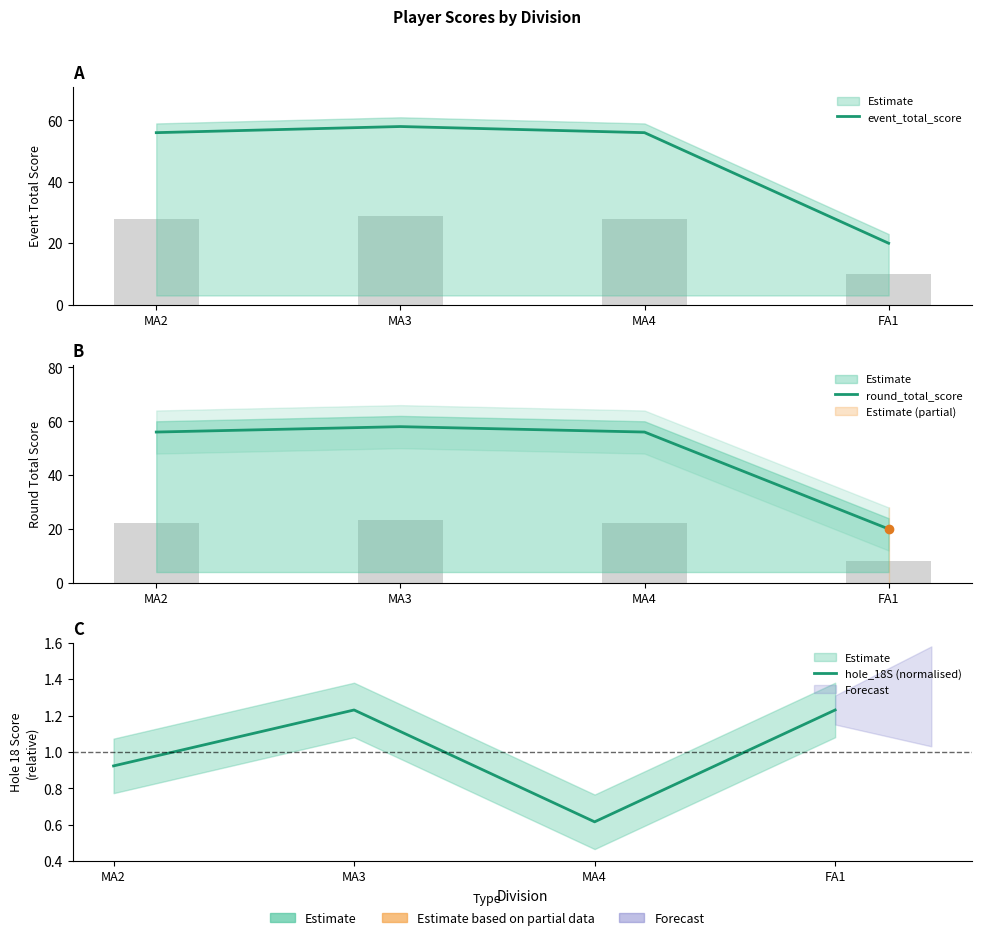

What is the value of the round_total_score bar at the 3rd from the left?

56.0